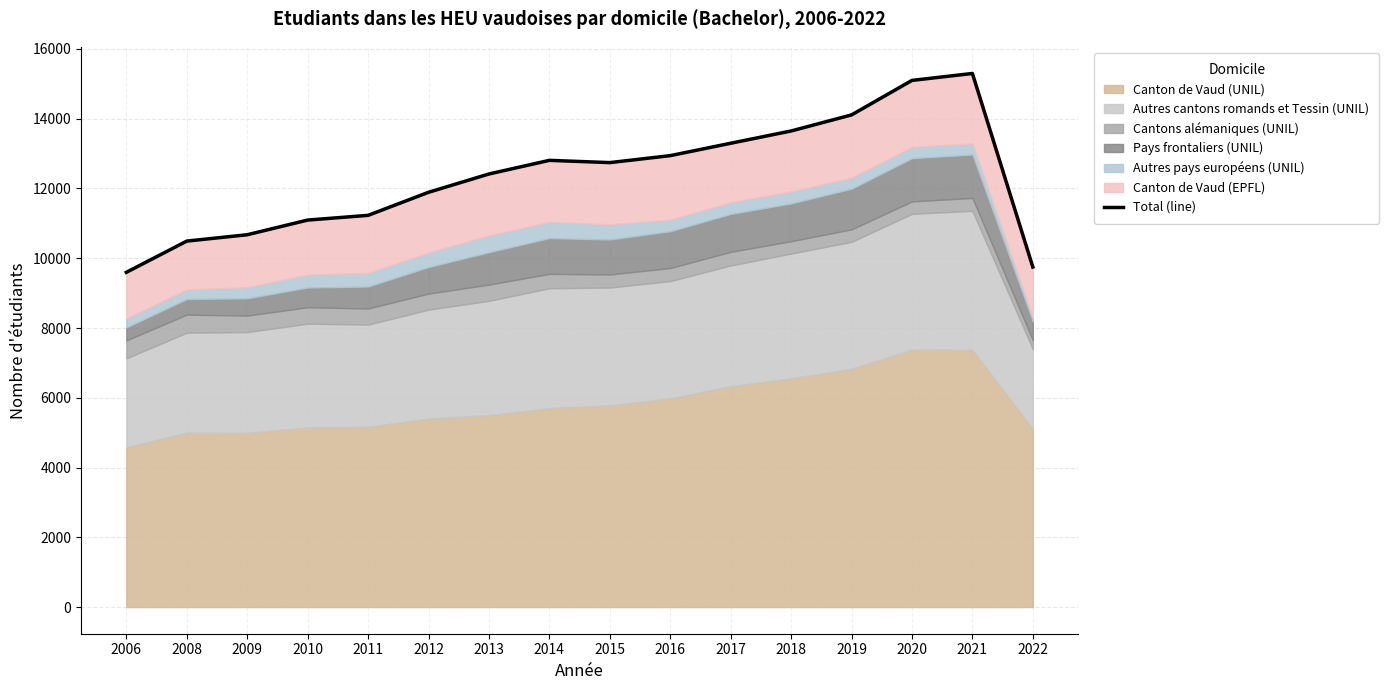

What is the difference between the maximum and minimum values?

5701